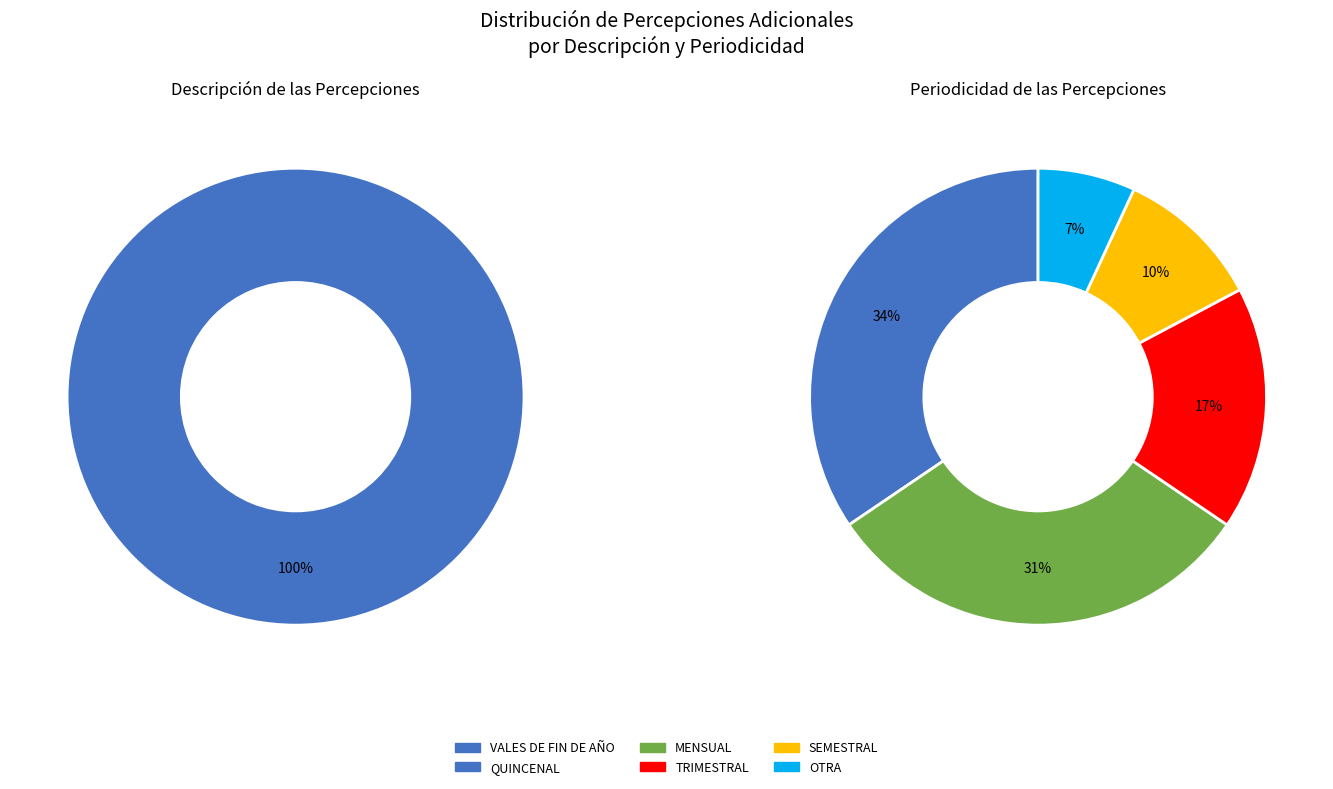

To the nearest percent, what is the average slice percentage?

20%